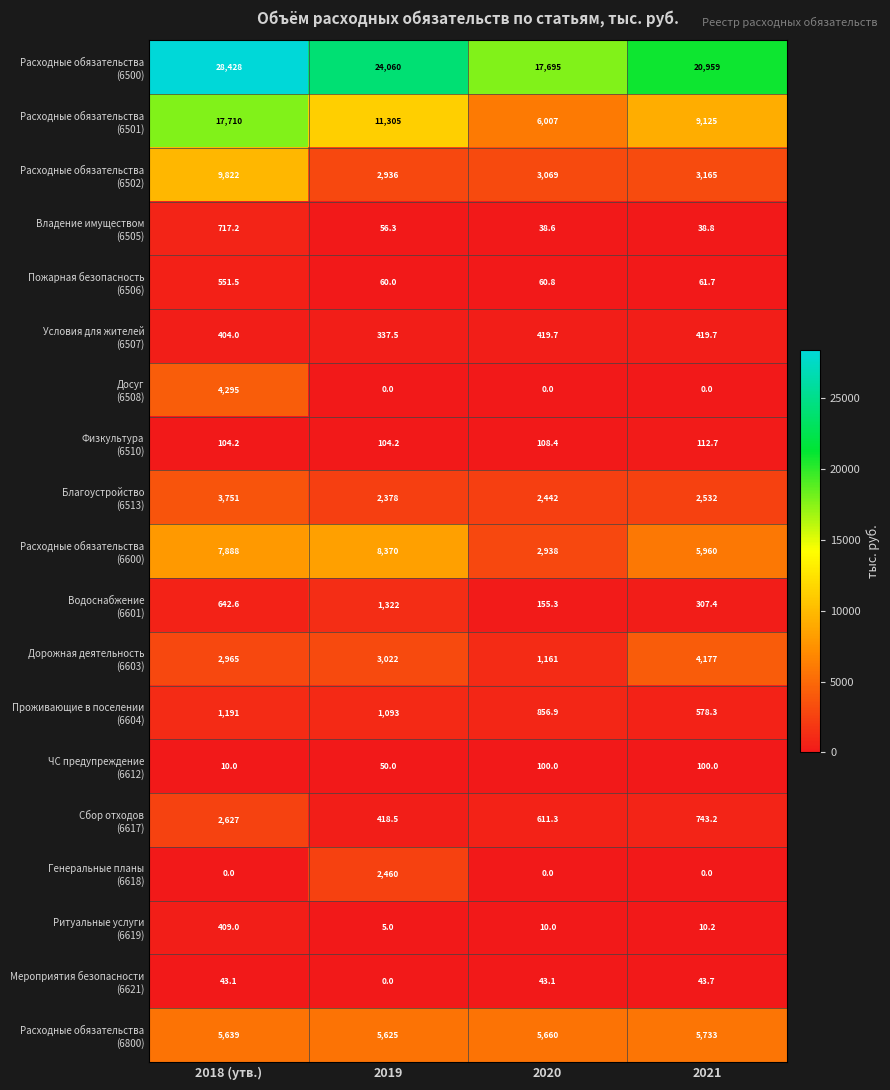

At how many categories does at least one series exceed 1288?

4